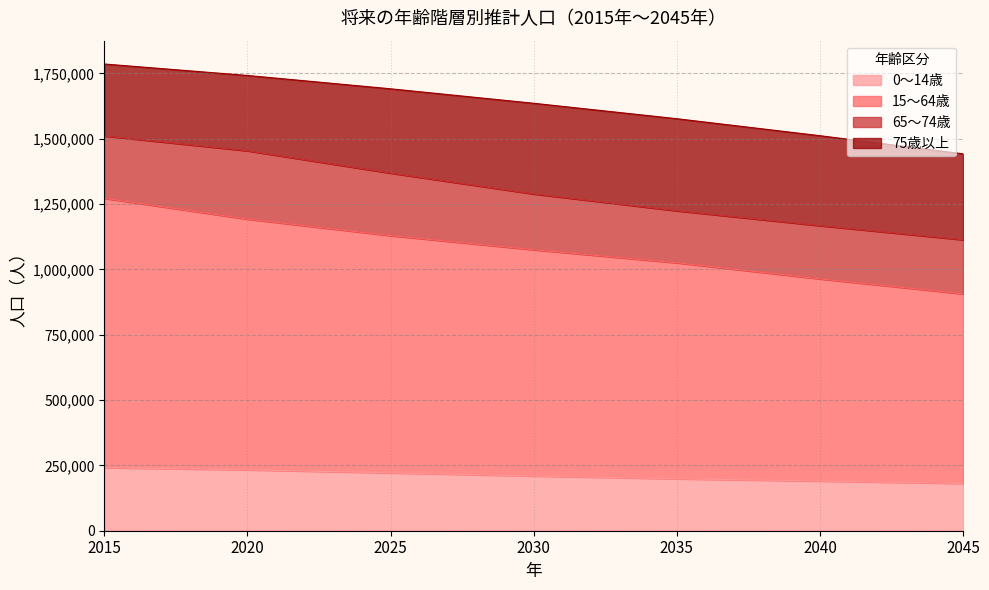

True or false: 15～64歳 has a value of 2232768 at 2015.

False